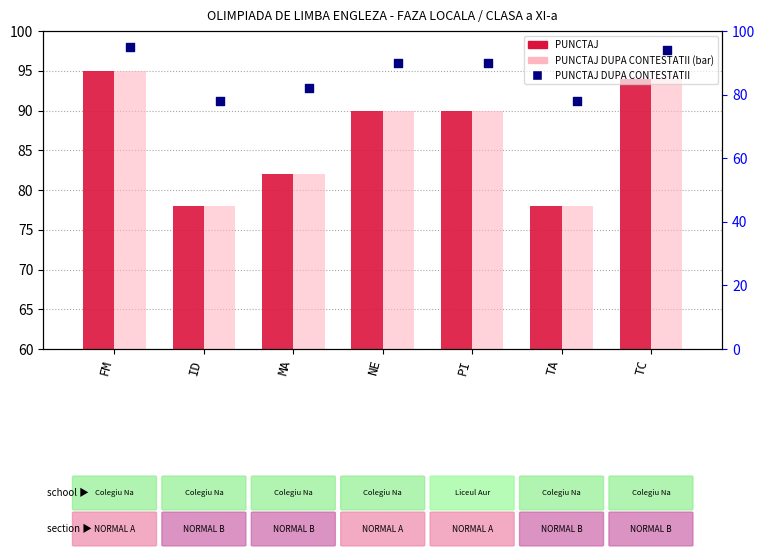

Which series has the widest spread of Y values?

PUNCTAJ